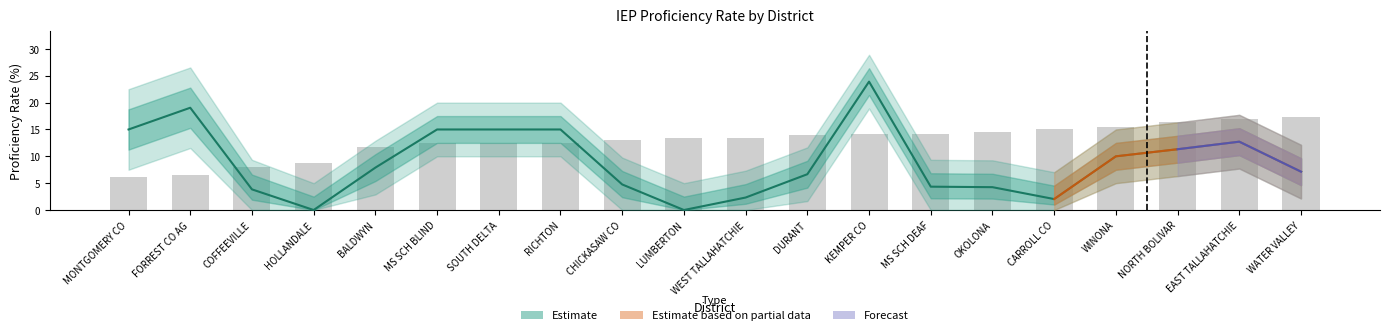

True or false: Proficiency Rate has a value of 2.9 at OKOLONA.

False